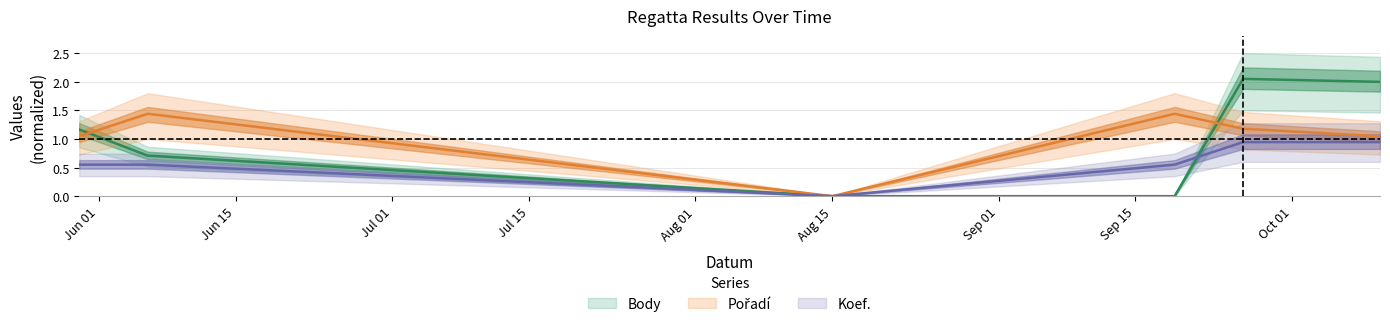

What is the spread (max minus min) of values at 2020-10-10?

1.1